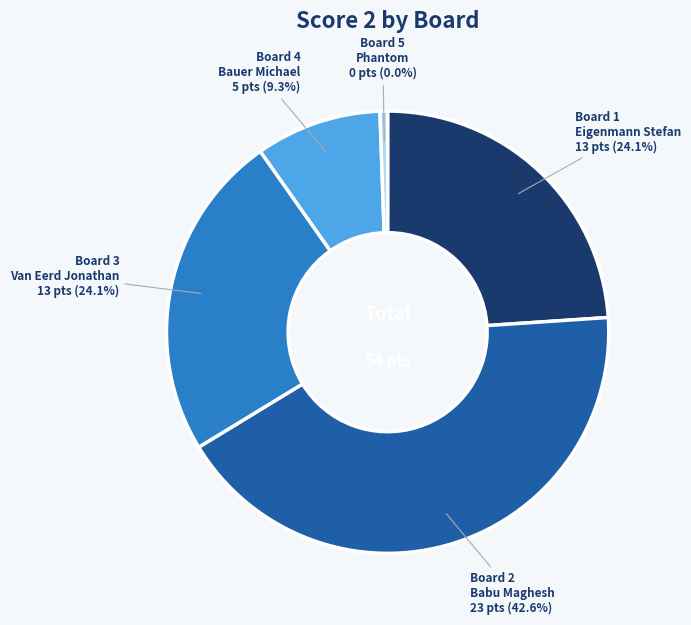

Rank the categories by value from lowest to highest.

Board 5, Board 4, Board 1, Board 3, Board 2